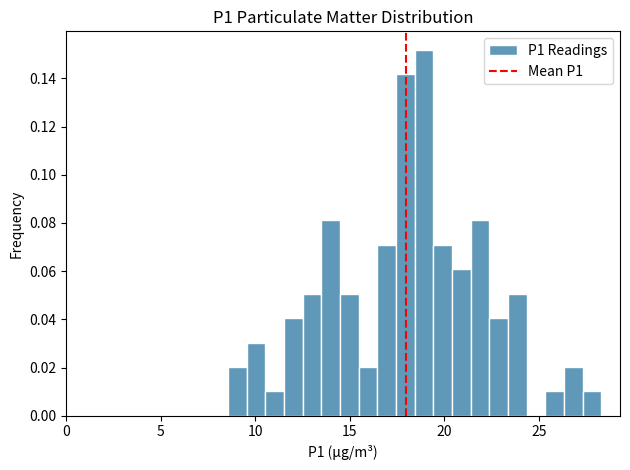

Around what value on the x-axis is the tallest bar? Give the approximate position of its centre, as read against the axis.

19.0